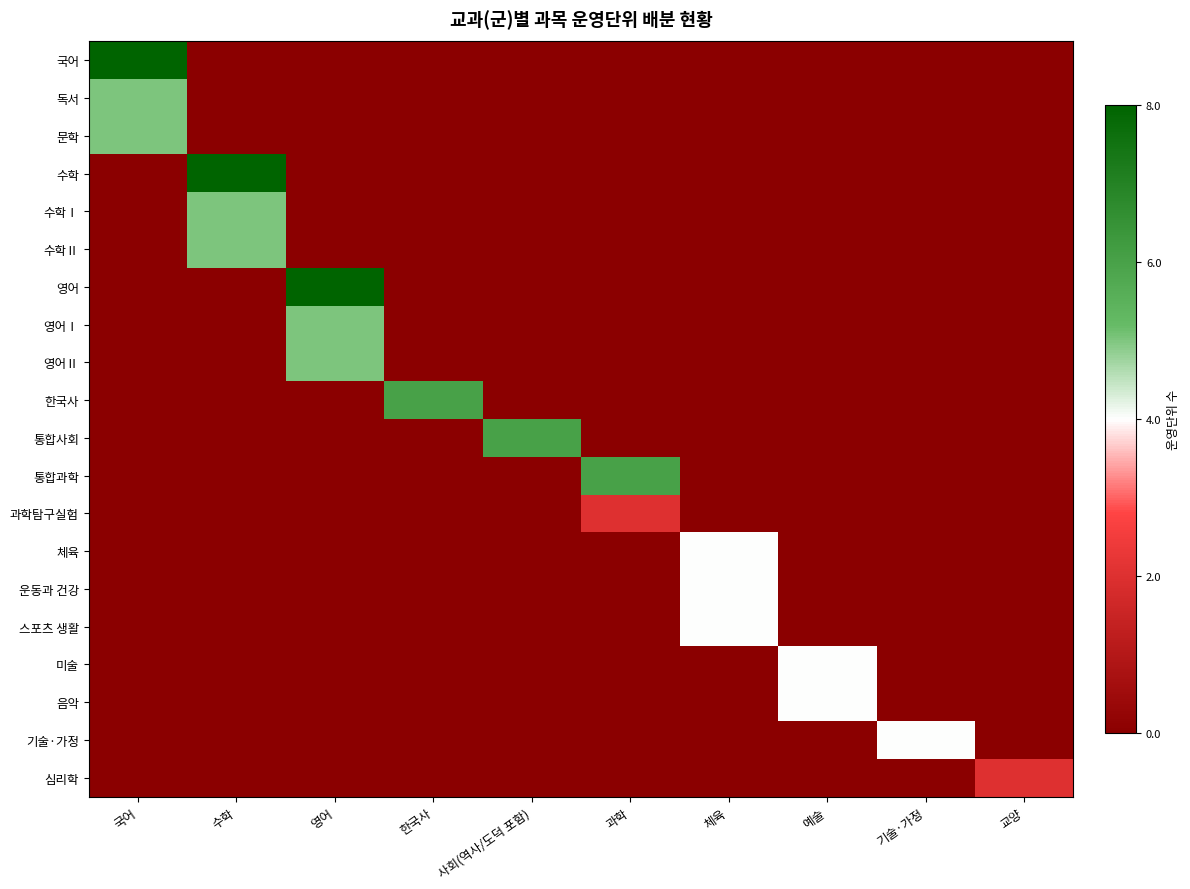

Which series has the largest total across all categories?

국어